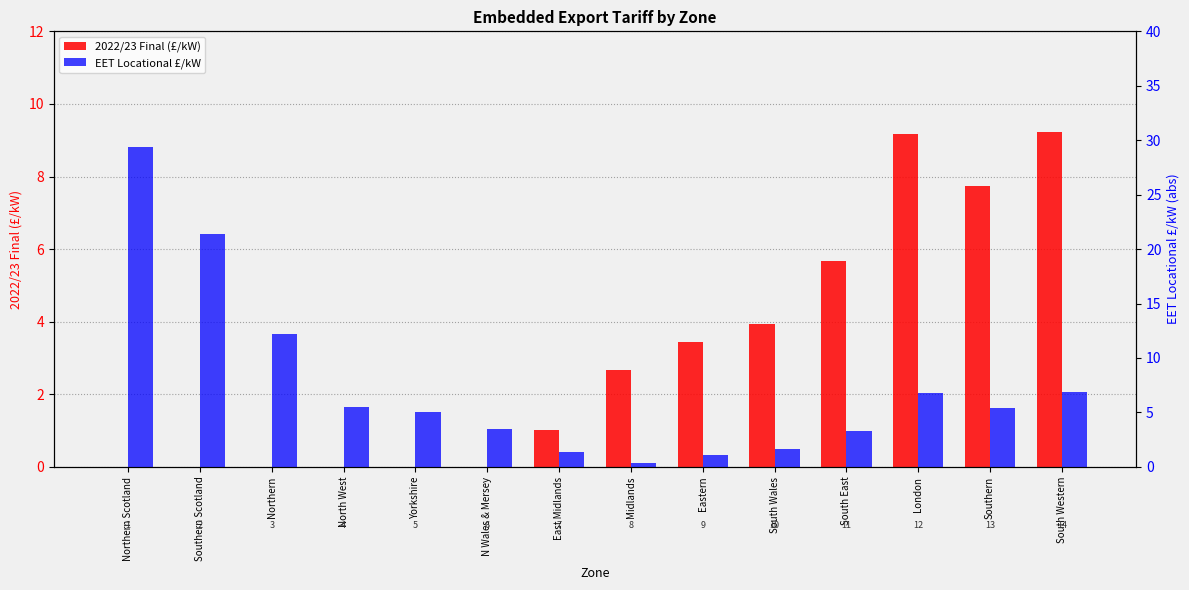

What is the maximum value for EET Locational £/kW?

29.4